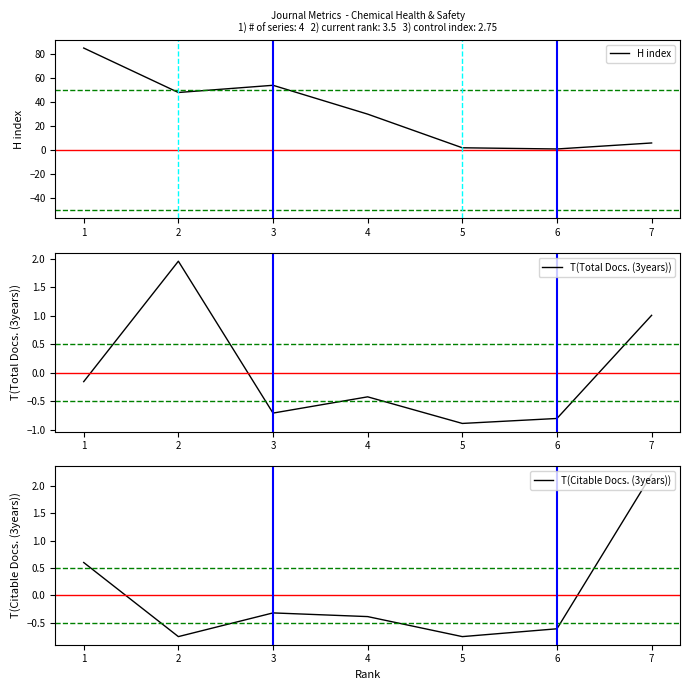

True or false: H index has a value of 2 at 5.

True